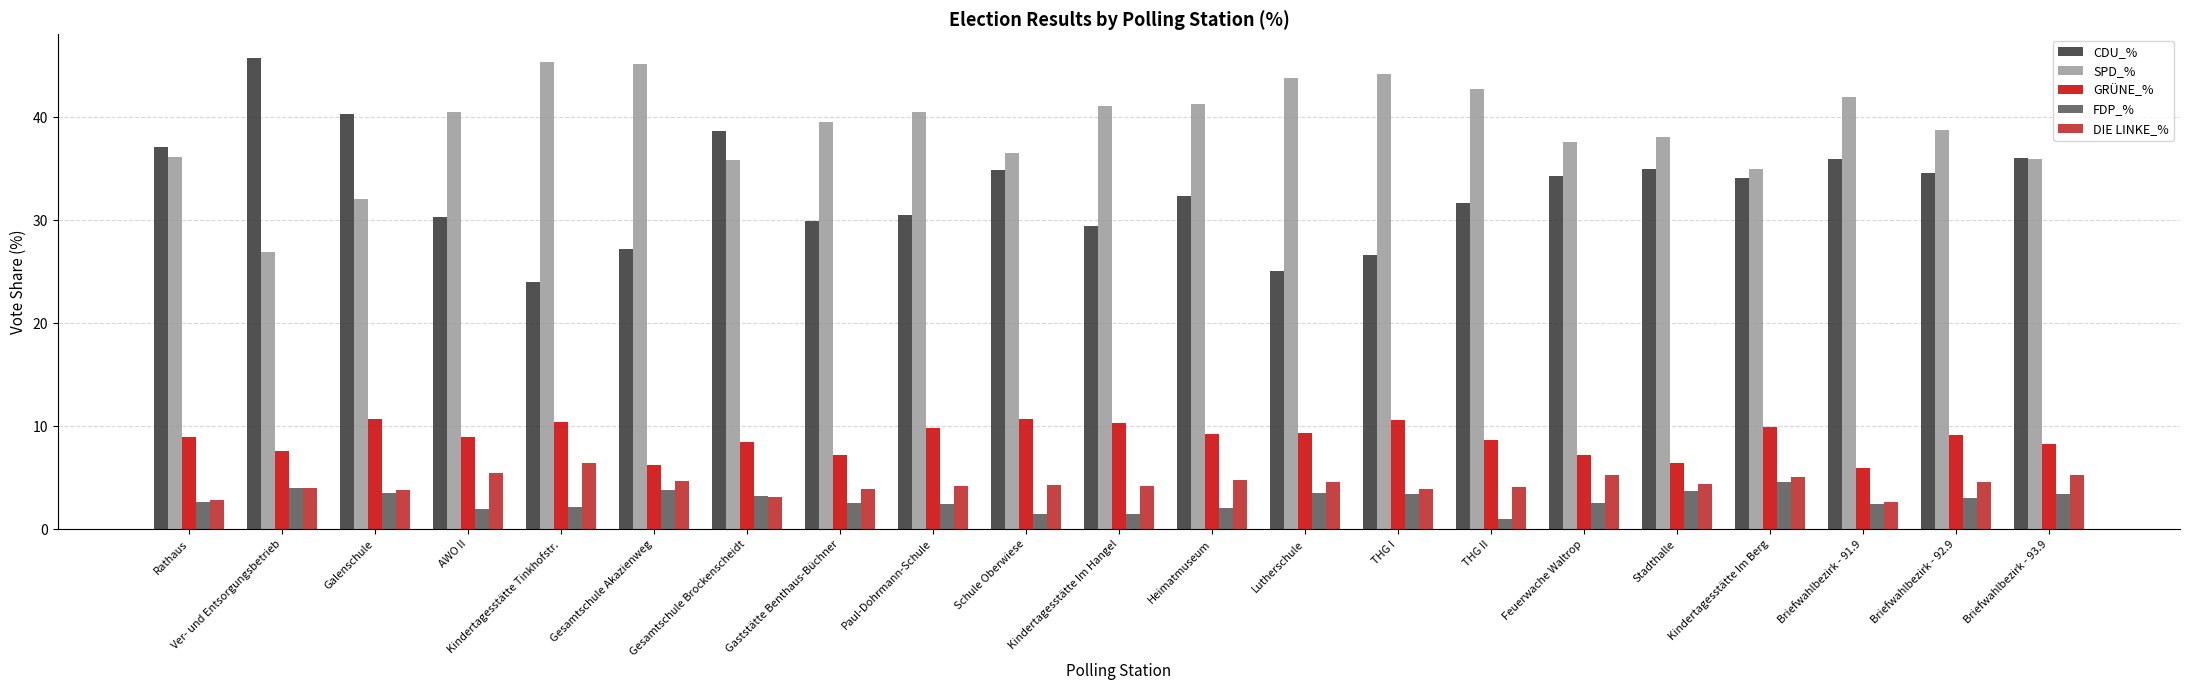

What is the minimum value shown in the chart?

1.0